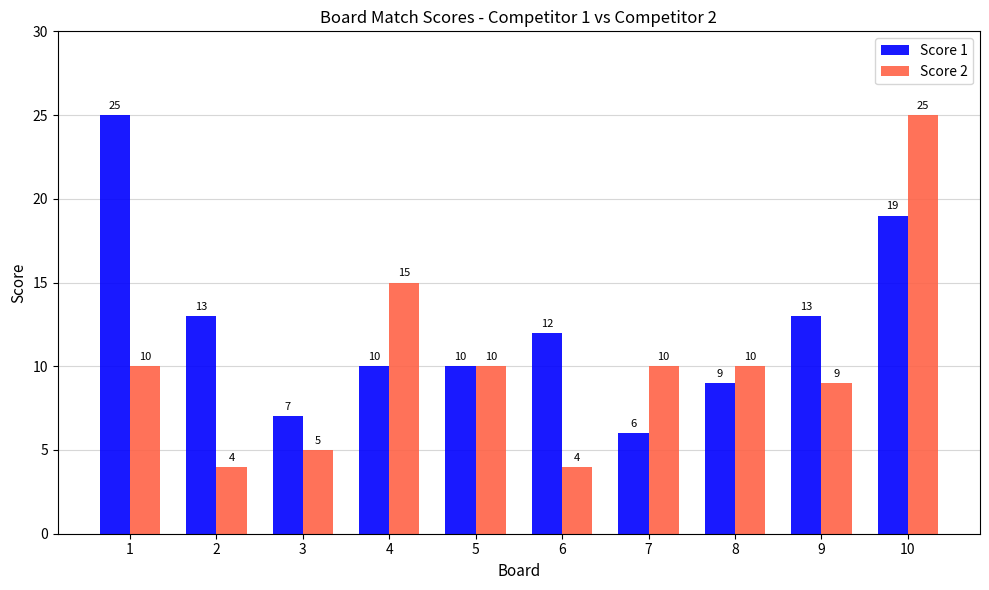

What is the approximate value of Score 2 at 7?

10